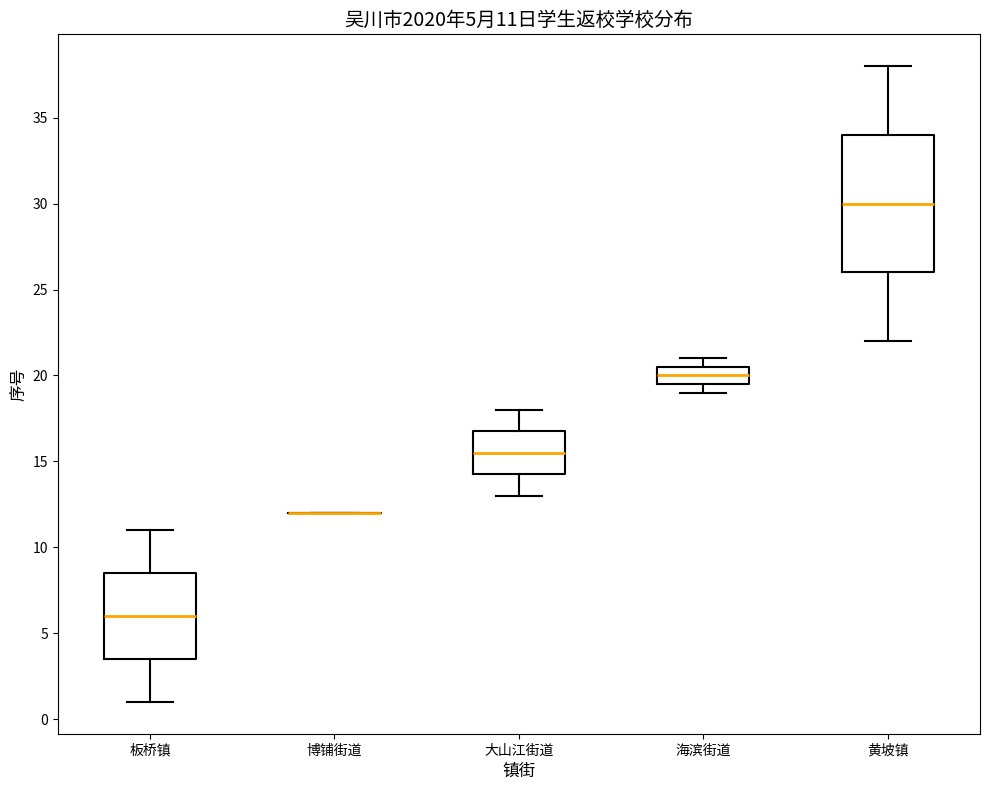

Comparing the boxes themselves (not the whiskers), which one is the tallest?

黄坡镇